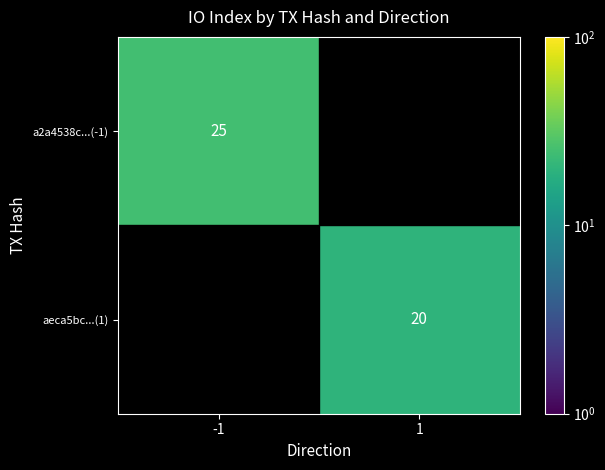

The aeca5bc...(1) series shows 7 at 1. True or false?

False